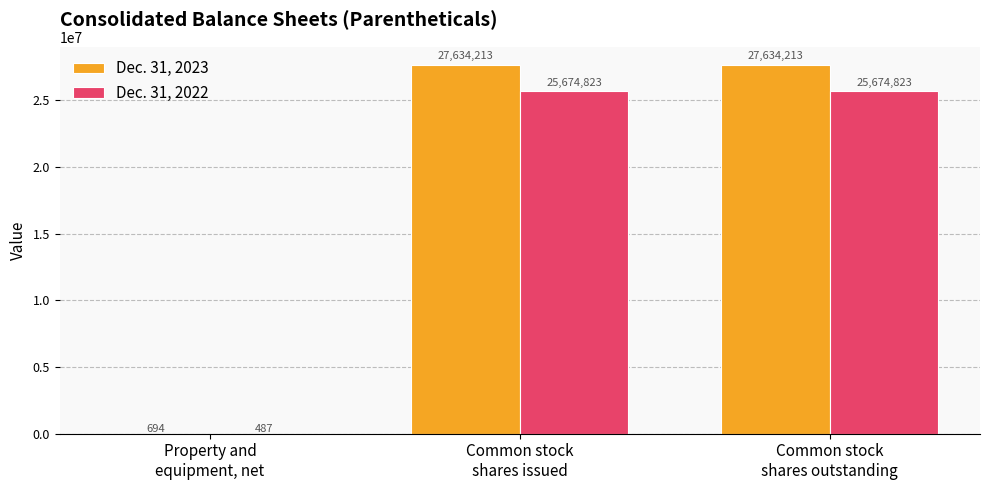

What is the maximum value for Dec. 31, 2023?

27634213